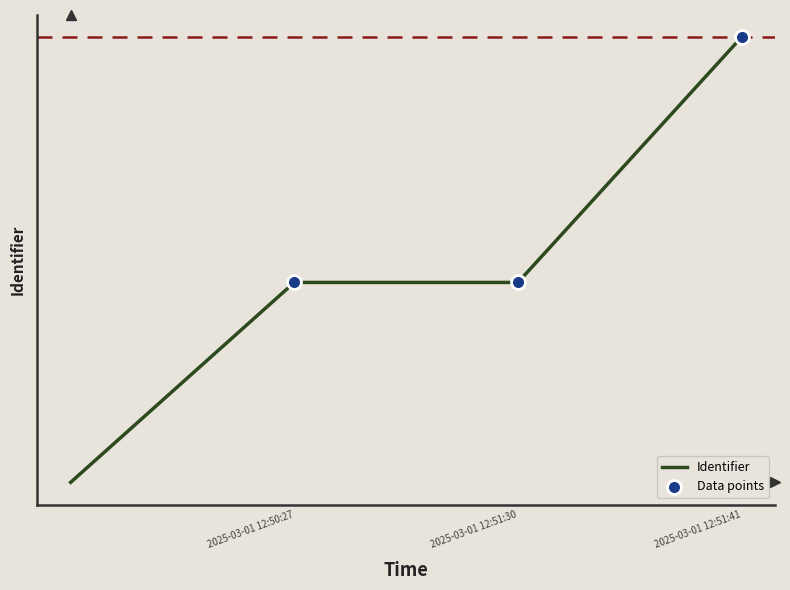

Between 2025-03-01 12:51:41 and 2025-03-01 12:50:27, which is larger?

2025-03-01 12:51:41